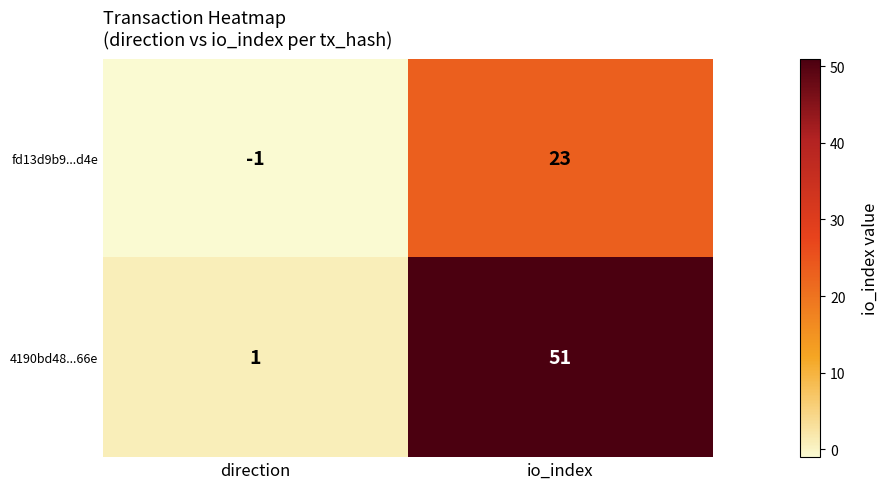

At which category is the sum across all series the highest?

io_index